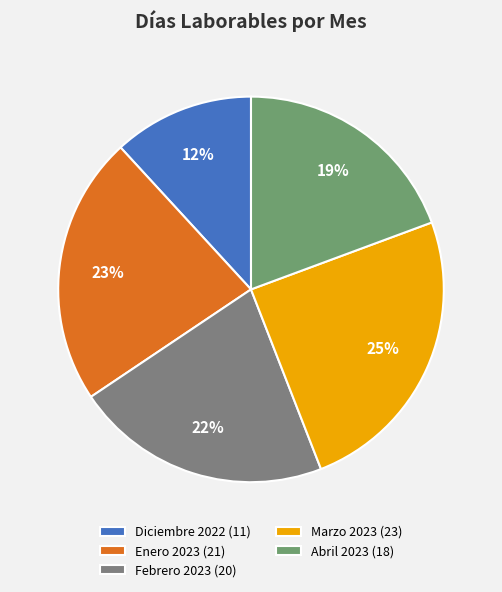

Count the number of slices in the pie.

5